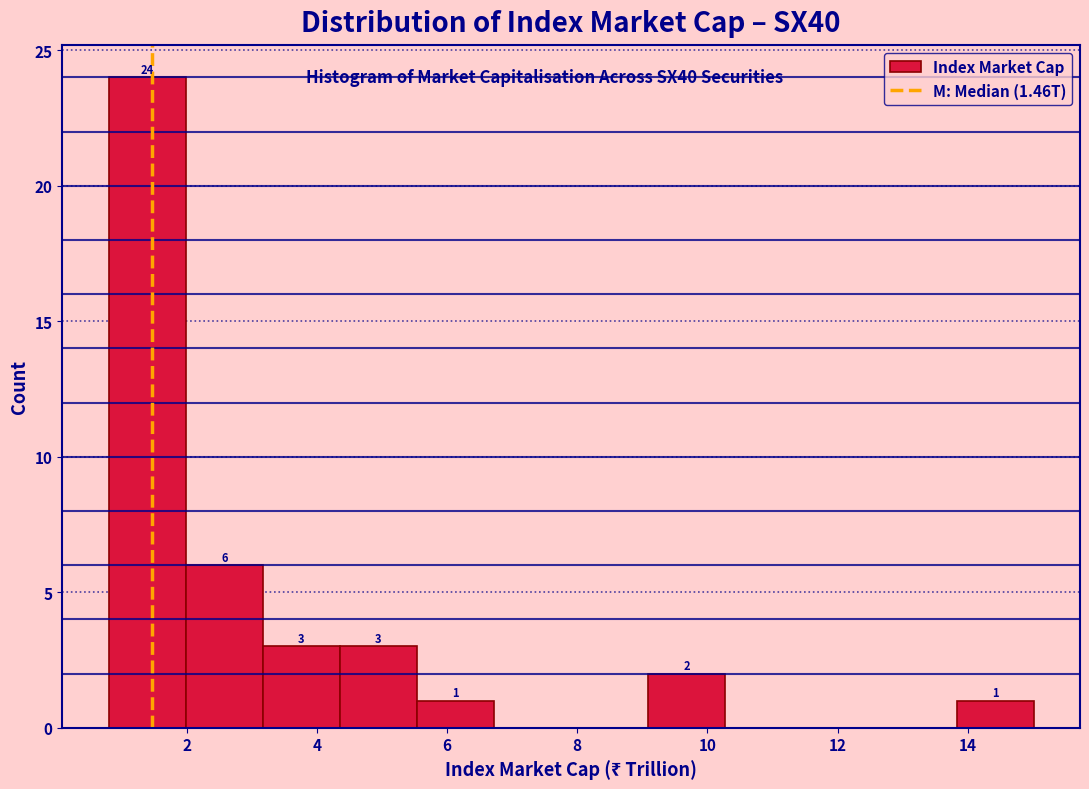

Which range on the x-axis has the tallest bar?

0.8 to 2.0